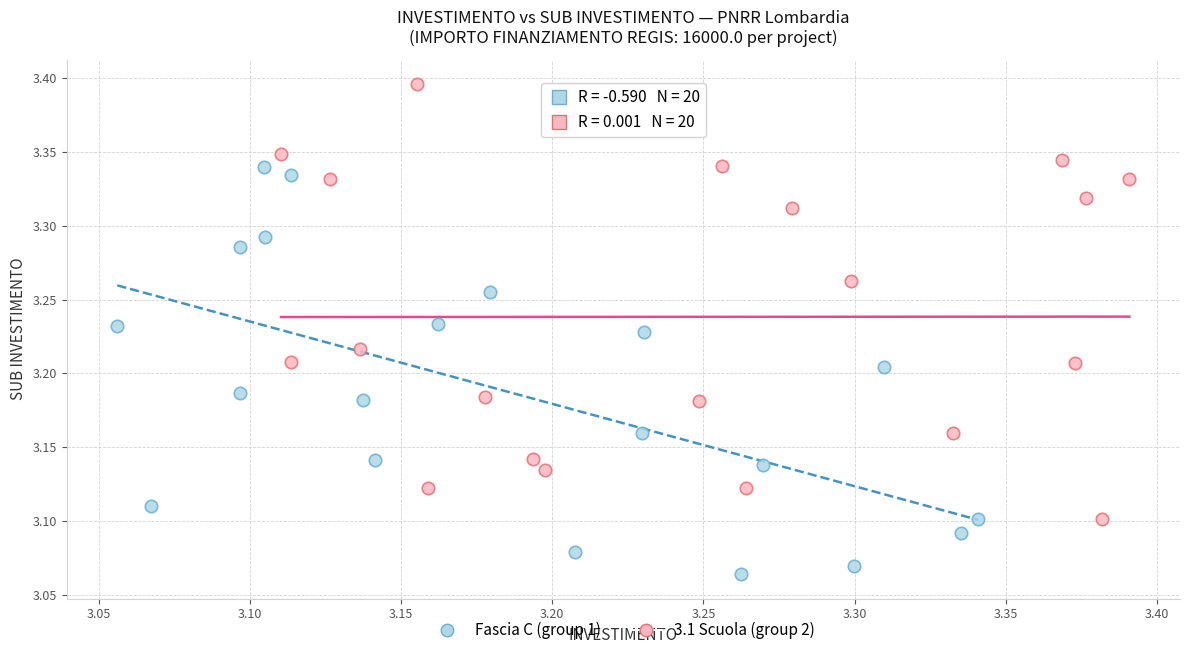

Which series contains the highest Y value?

3.1 Scuola (group 2)